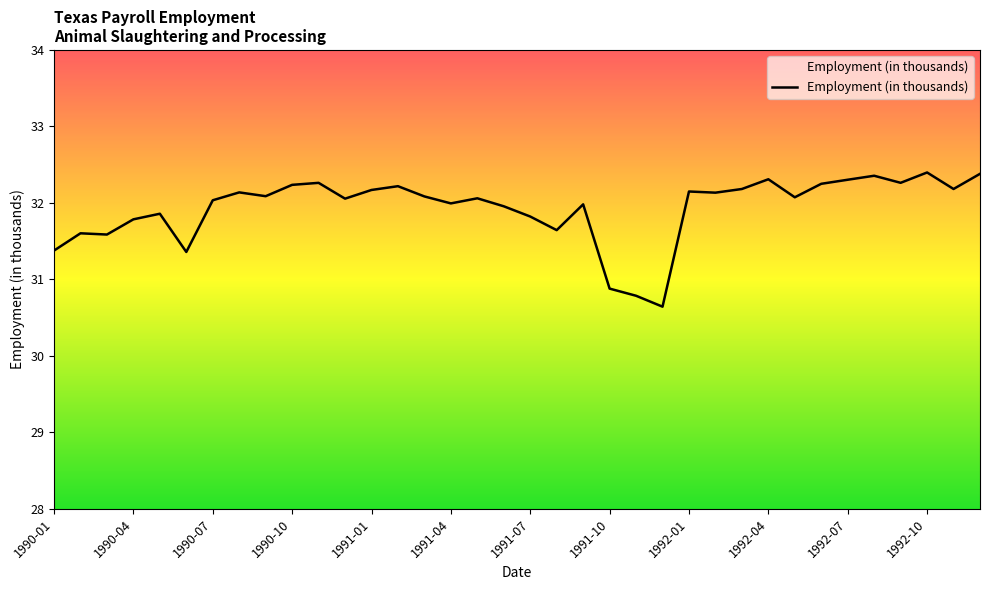

What is the smallest value displayed?

30.6